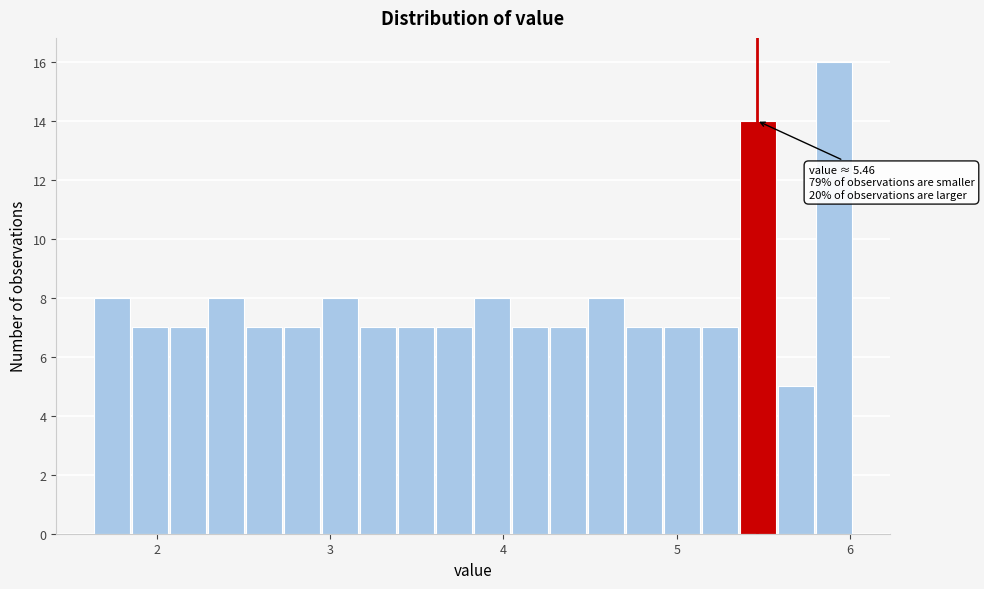

Read against the x-axis, roughly where is the centre of the tallest bar?

5.9